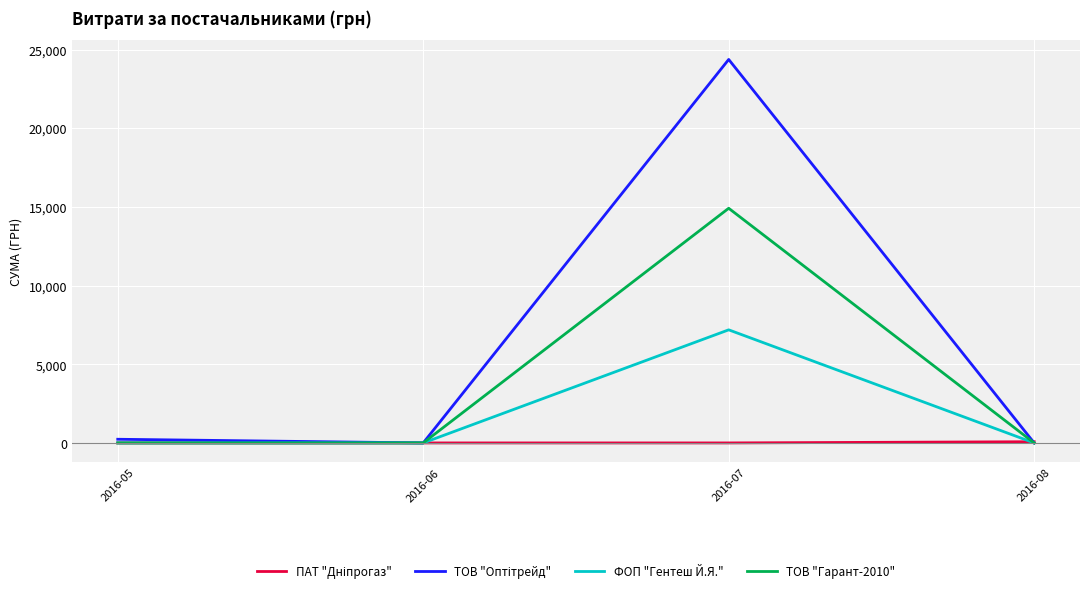

How many interior local peaks does the ФОП "Гентеш Й.Я." series have?

1